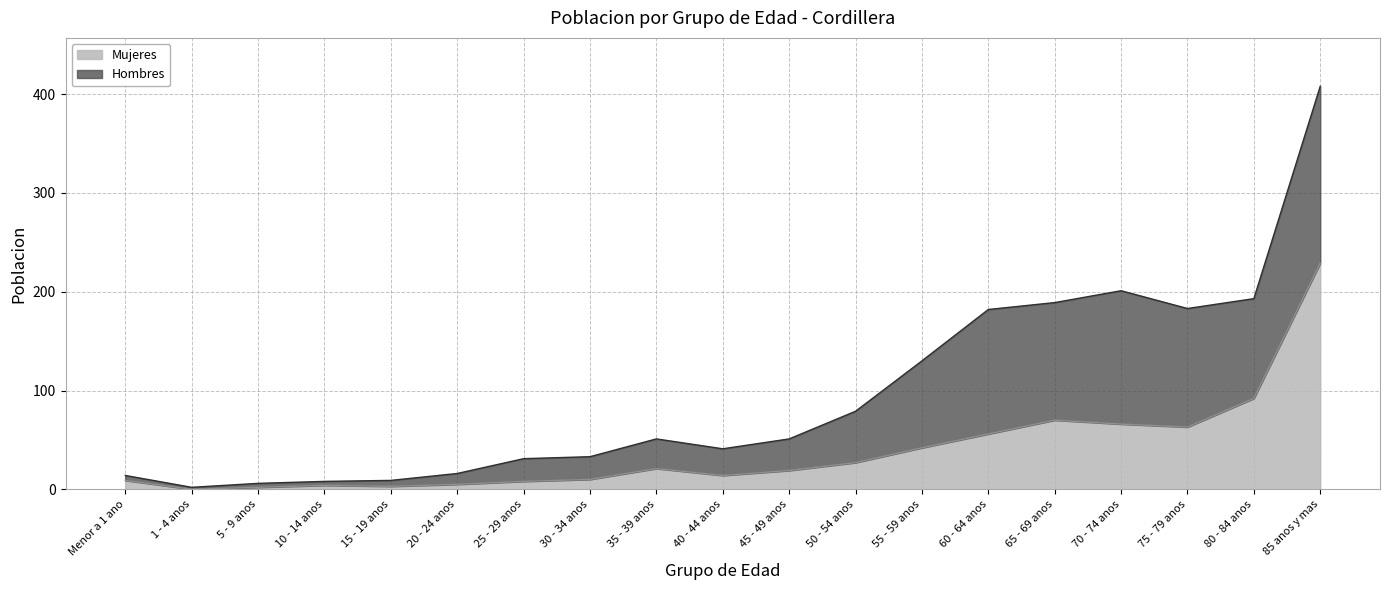

What is the label of the 4th point from the left?

10 - 14 anos